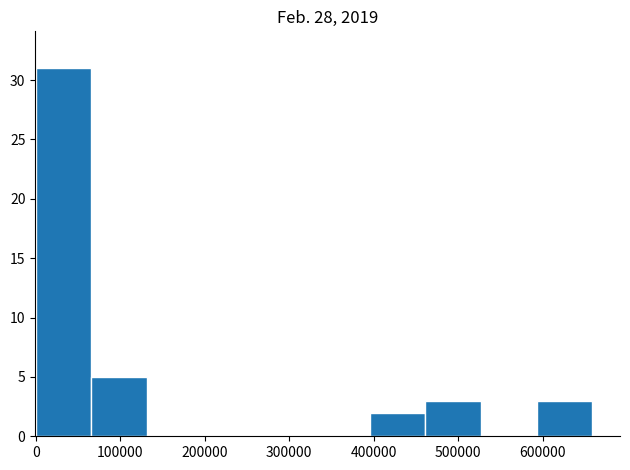

Reading left to right, transcribe this chart: for each bar, give the range it covers on the x-axis and its height. Neither the bar edges nor the heights are printed on the chart, so give them approximately, as read against the axes.

0 to 70000: 31
70000 to 130000: 5
130000 to 200000: 0
200000 to 260000: 0
260000 to 330000: 0
330000 to 400000: 0
400000 to 460000: 2
460000 to 530000: 3
530000 to 590000: 0
590000 to 660000: 3